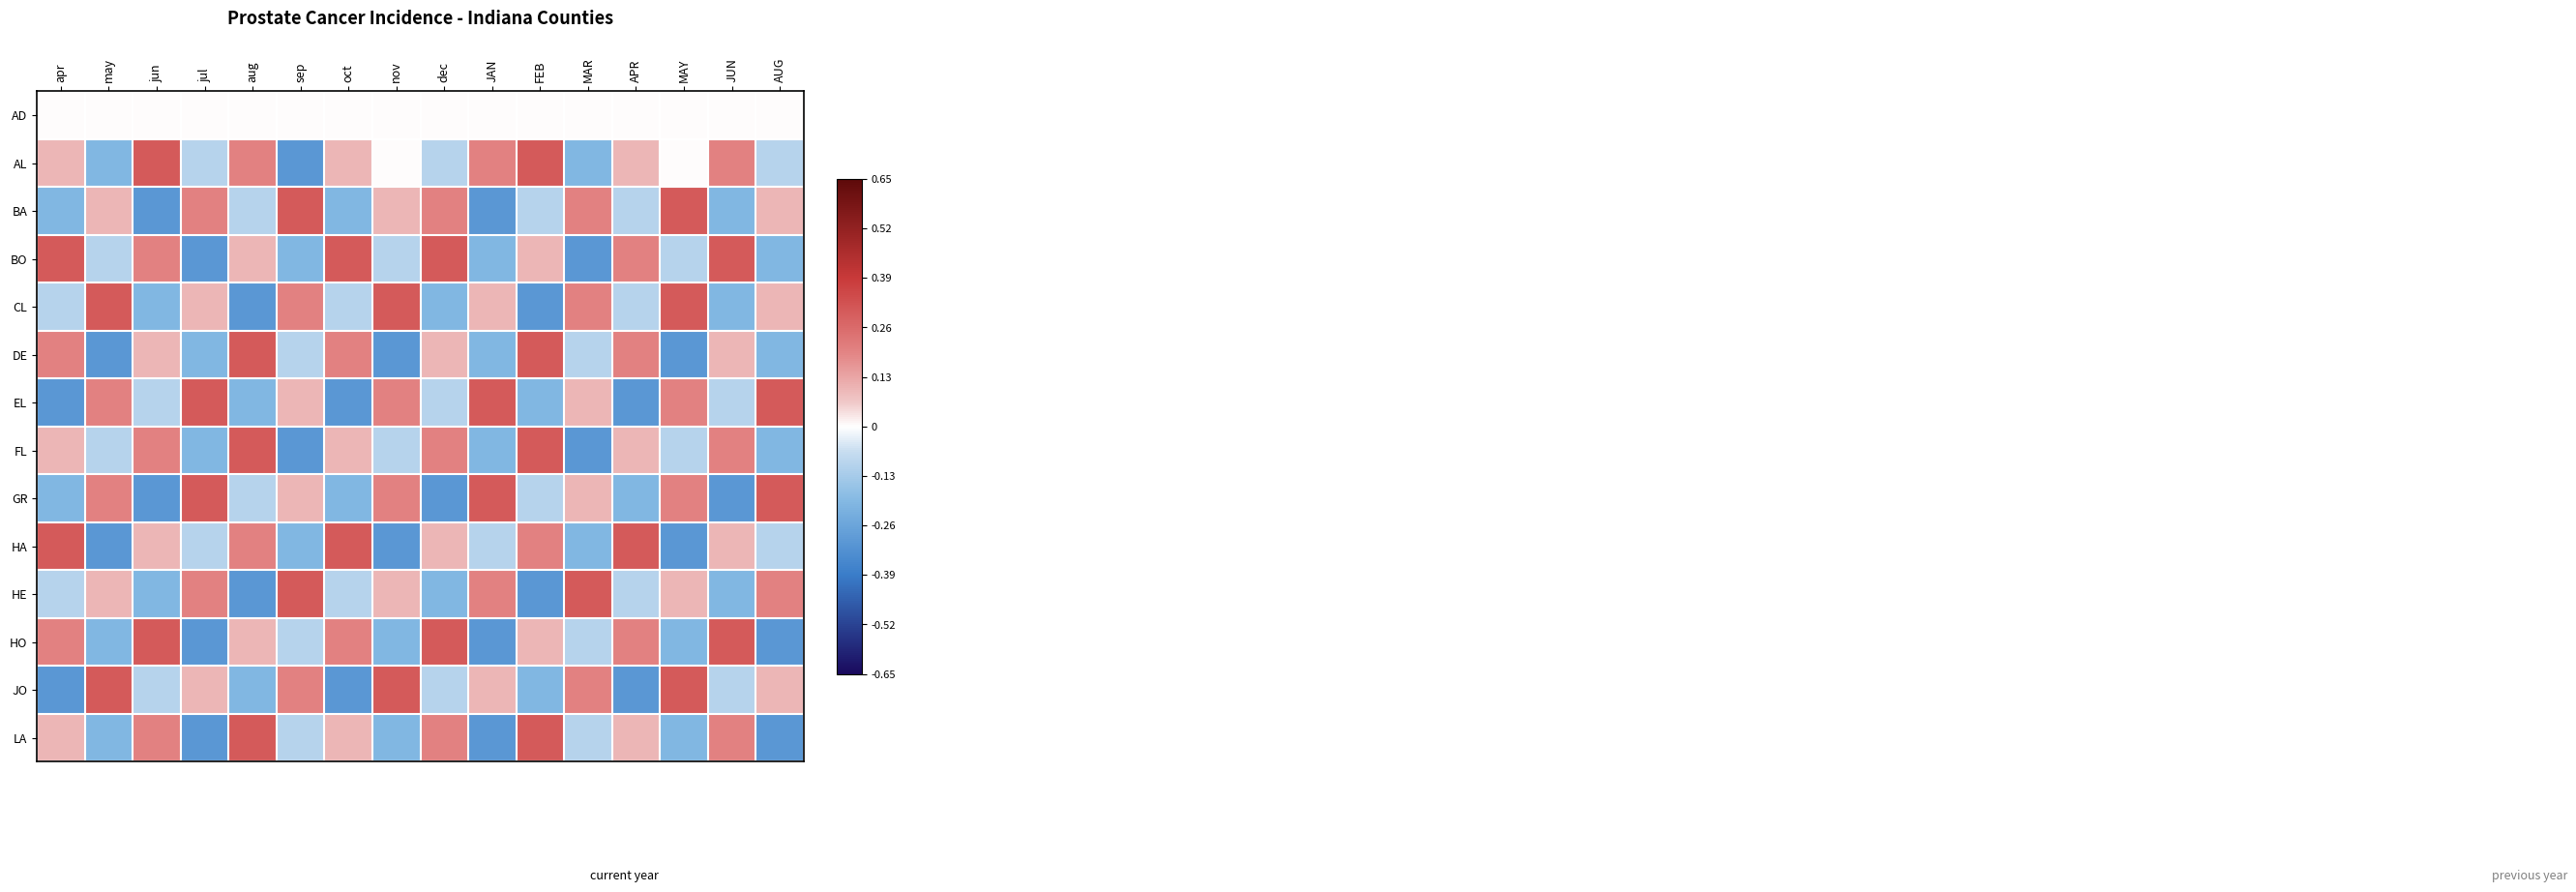

What is the smallest value displayed?

-0.3